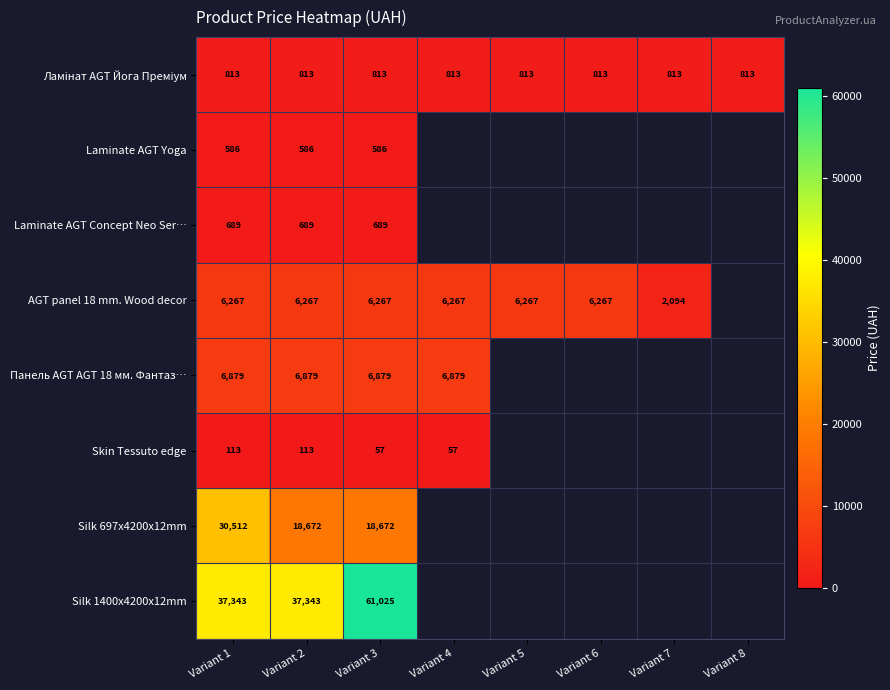

Is the value of Laminate AGT Yoga at Variant 1 greater than the value of Silk 697x4200x12mm at Variant 3?

No